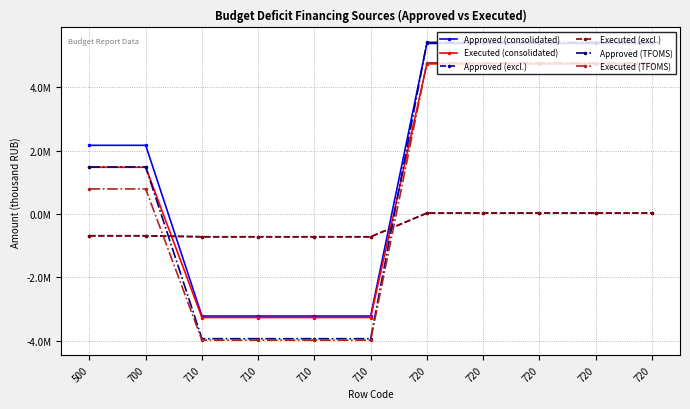

What is the difference between the maximum and minimum values in the Executed (excl.) series?

747749.6